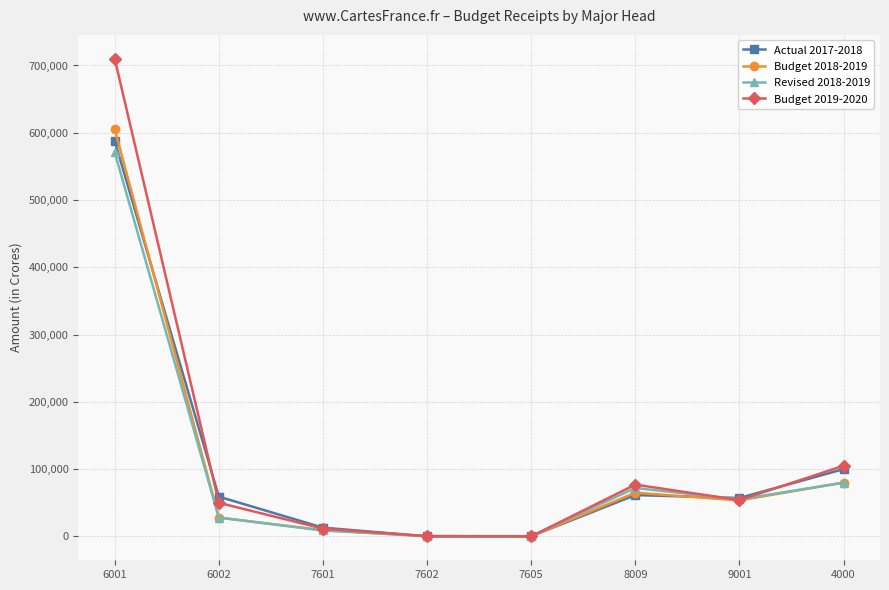

Which series has the largest total across all categories?

Budget 2019-2020